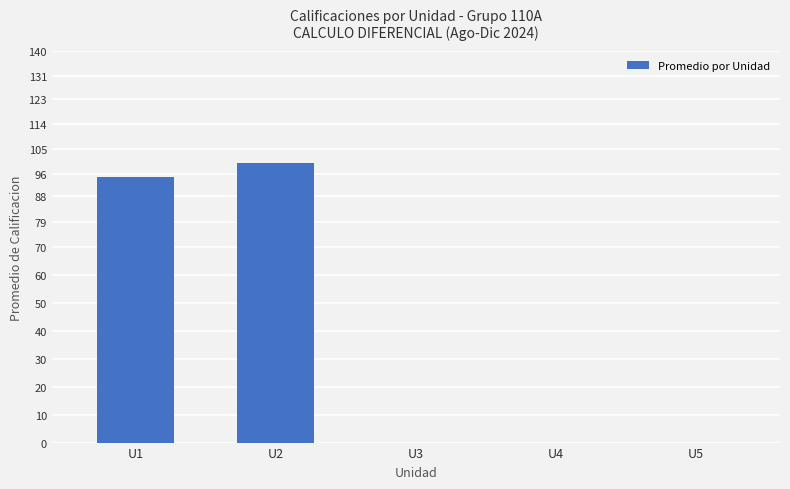

Are the bars horizontal?

No